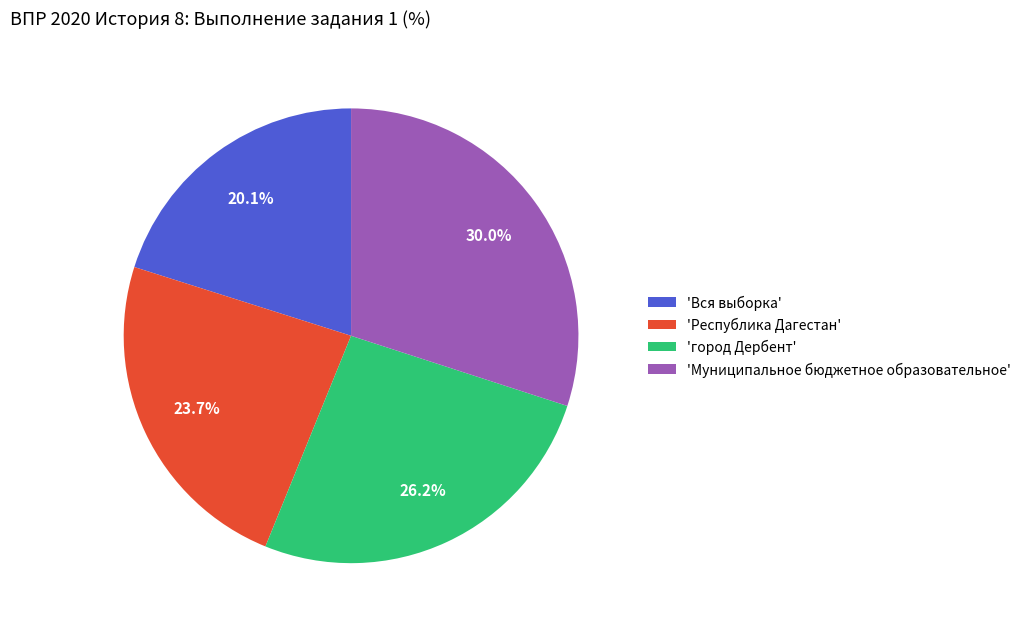

How many slices are in this pie chart?

4